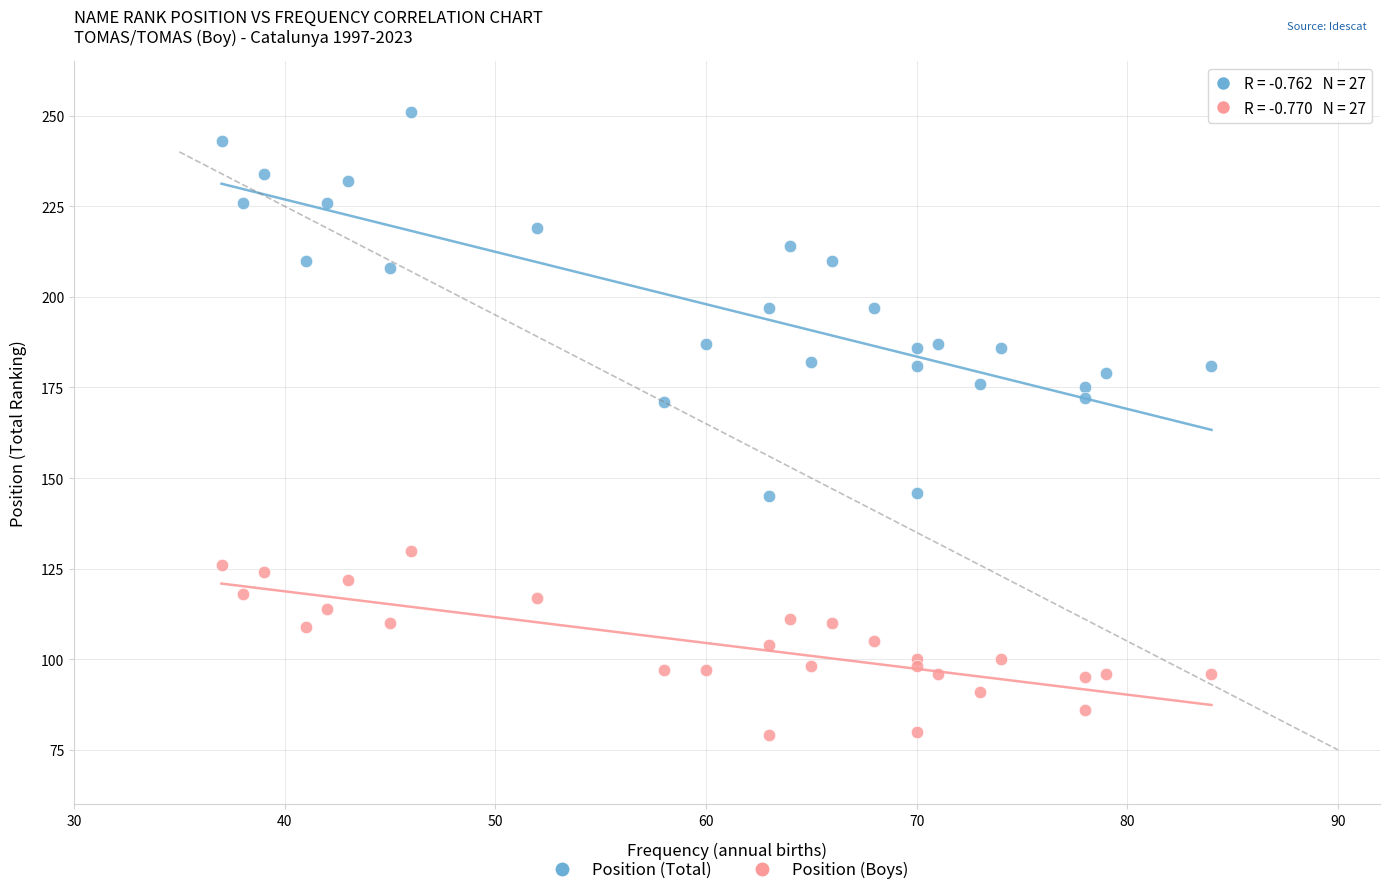

Which series contains the highest Y value?

Position (Total)